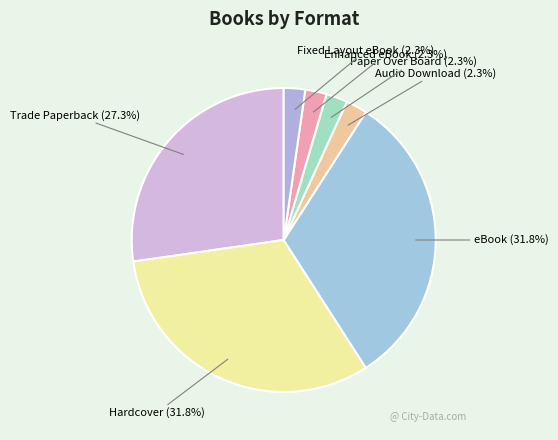

To the nearest percent, what is the combined percentage of Hardcover and Enhanced eBook?

34%